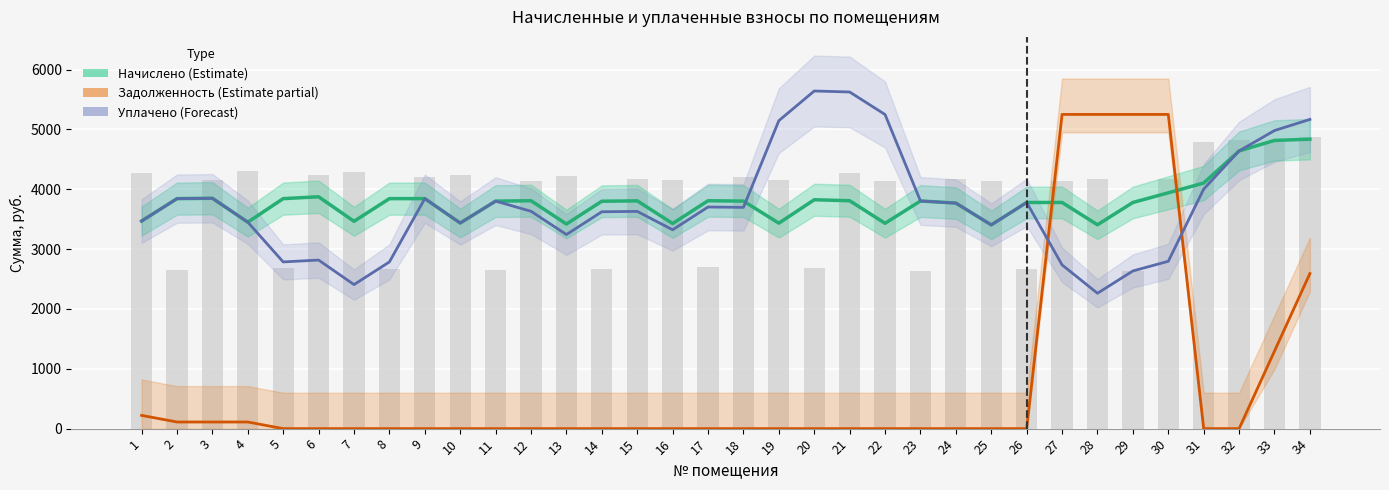

Reading right to left, extract all data points from this chart.

Начислено (Estimate): 4837.6	4816.9	4641.0	4104.8	3941.3	3779.8	3407.2	3779.8	3779.8	3405.2	3769.5	3804.7	3432.1	3808.8	3825.4	3434.1	3802.6	3808.8	3427.9	3806.7	3800.5	3419.6	3808.8	3802.6	3436.2	3844.0	3844.0	3465.2	3875.1	3844.0	3450.7	3850.2	3844.0	3469.3
Задолженность (Estimate partial): 2591.7	1295.8	0.0	0.0	5251.4	5251.4	5251.4	5251.4	0.0	0.0	0.0	0.0	0.0	0.0	0.0	0.0	0.0	0.0	0.0	0.0	0.0	0.0	0.0	0.0	0.0	0.0	0.0	0.0	0.0	0.0	110.7	110.7	110.7	221.5
Уплачено (Forecast): 5168.3	4982.3	4641.0	4003.6	2796.8	2635.3	2262.7	2736.5	3779.8	3405.2	3769.5	3804.7	5249.7	5626.4	5643.0	5147.1	3698.0	3704.2	3323.3	3630.8	3624.6	3243.7	3632.9	3802.6	3436.2	3844.0	2786.2	2407.4	2817.3	2786.2	3450.7	3850.2	3844.0	3469.3